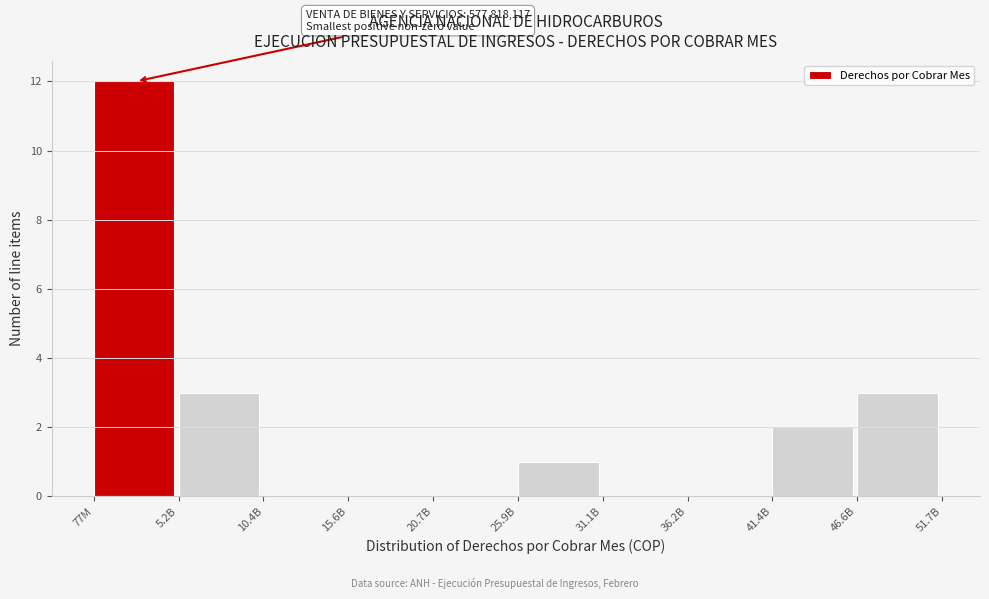

Reading right to left, what are all the values shown in this chart?

46.6B=3	41.4B=2	36.2B=0	31.1B=0	25.9B=1	20.7B=0	15.6B=0	10.4B=0	5.2B=3	77M=12